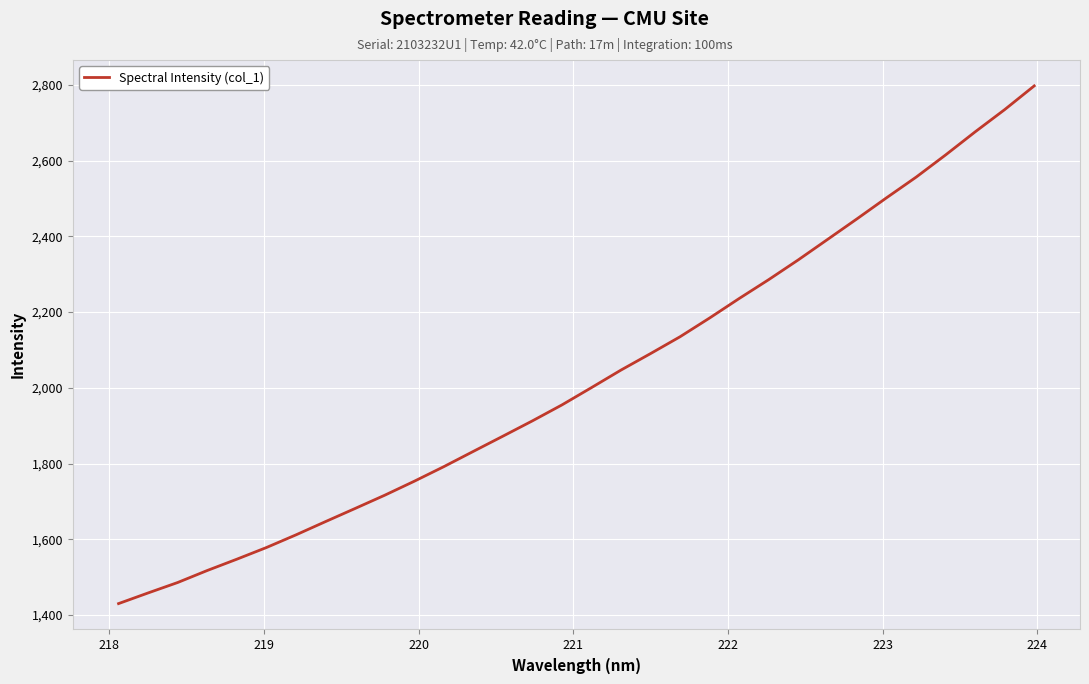

What is the minimum value shown in the chart?

1430.0